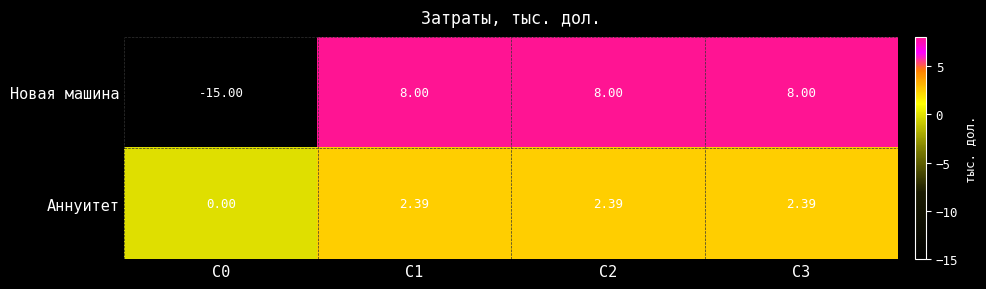

Is the value of Новая машина at С3 greater than the value of Аннуитет at С2?

Yes